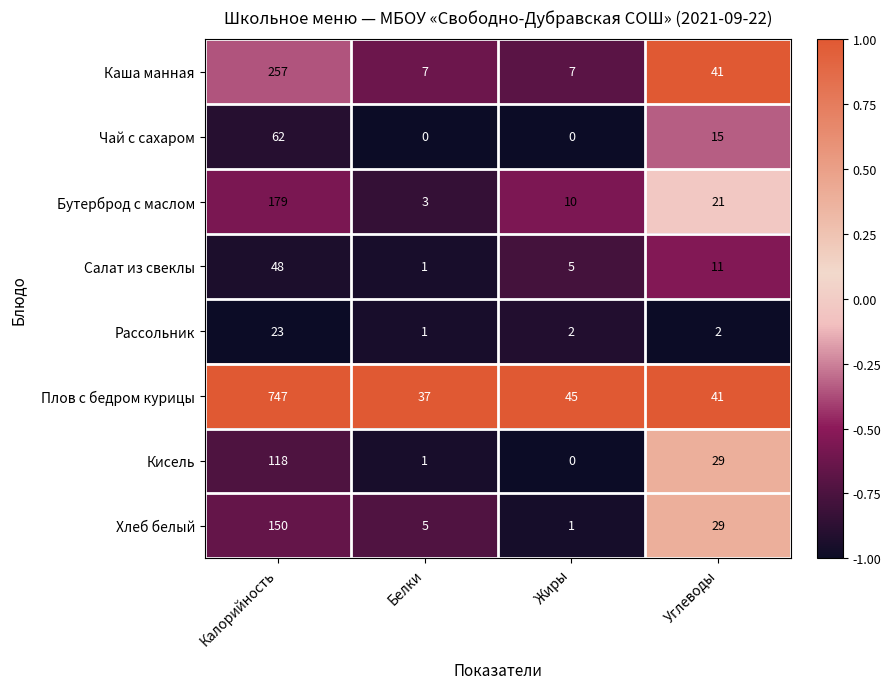

What is the difference between the maximum and minimum values in the Бутерброд с маслом series?

176